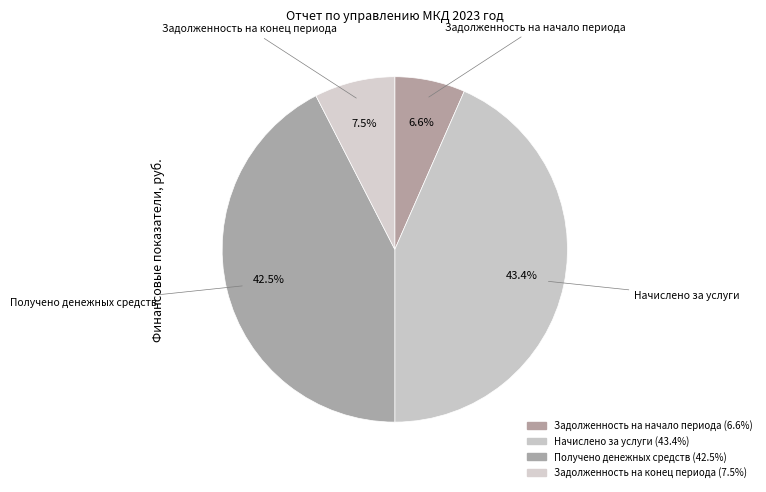

Between Задолженность на конец периода and Получено денежных средств, which is larger?

Получено денежных средств